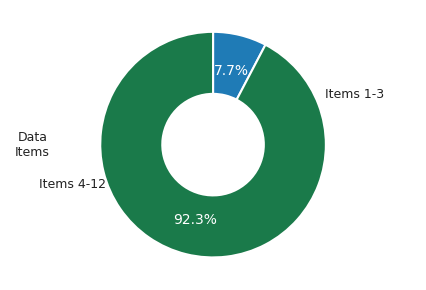

Is there any slice that represents more than half of the pie?

Yes